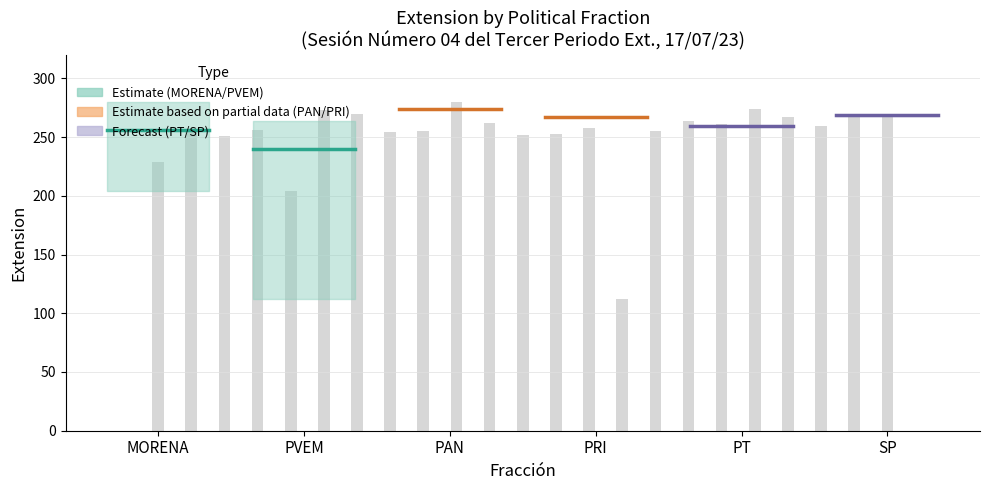

Are the bars horizontal?

No